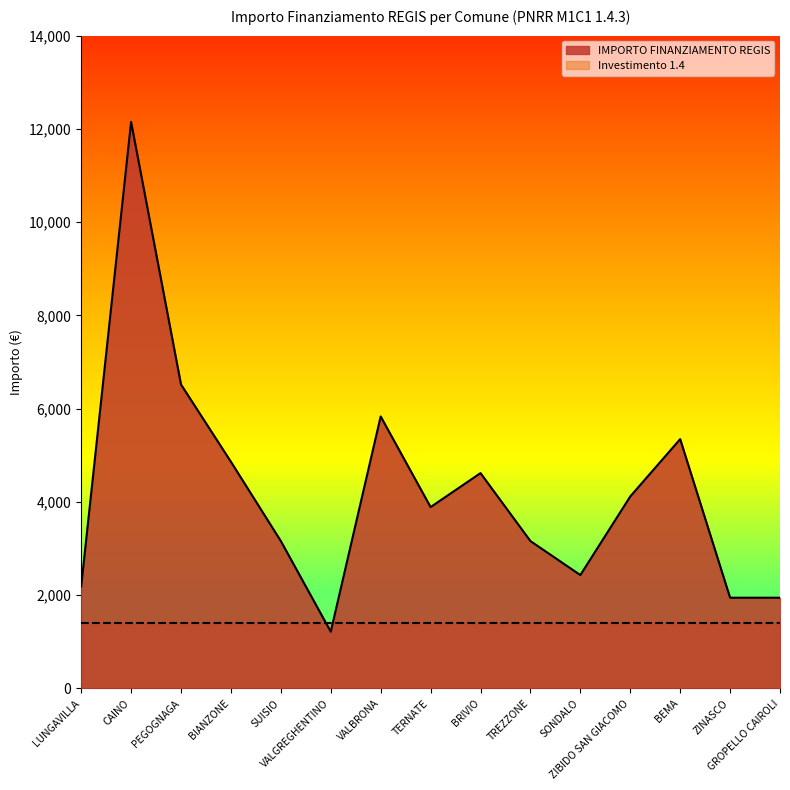

Is it true that the value at BIANZONE is 1549?

False